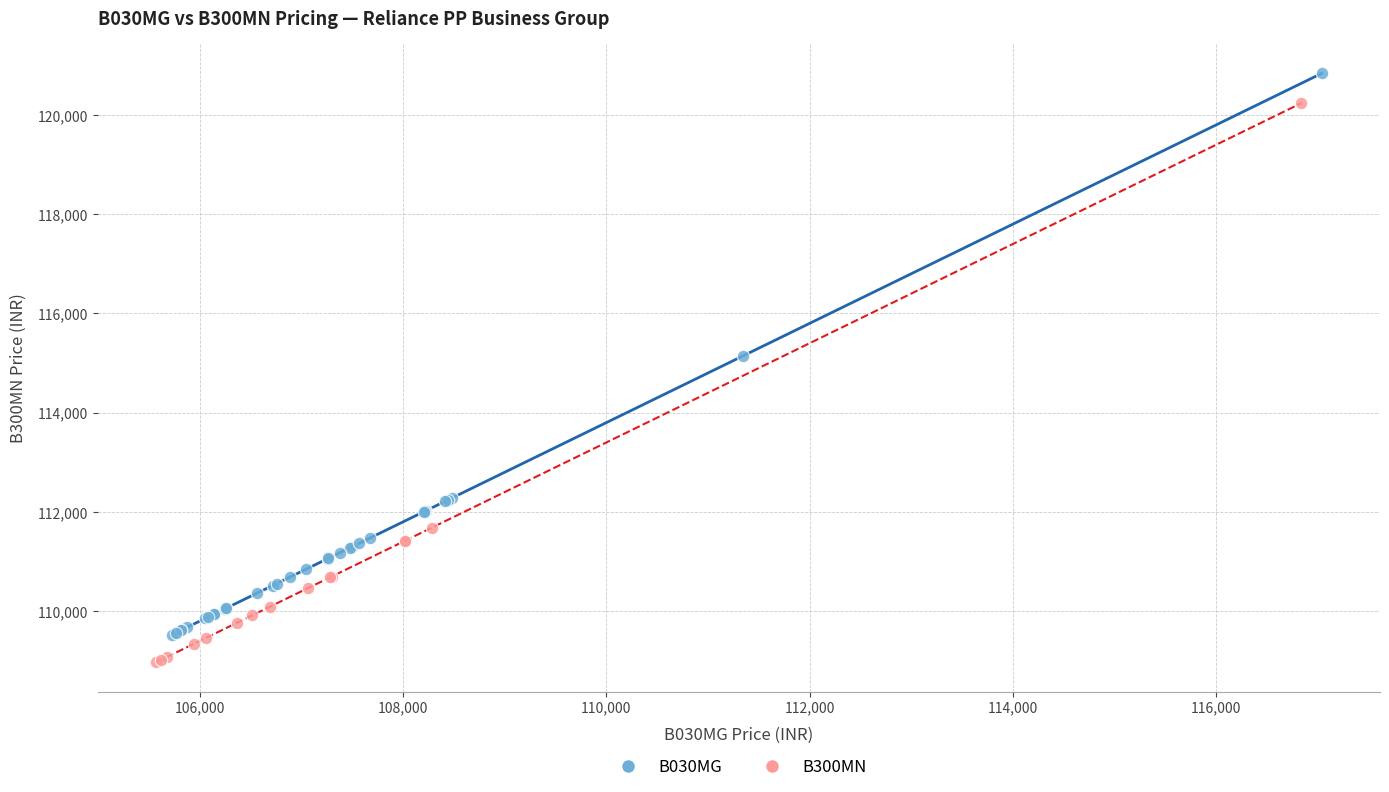

Which series has the largest Y range (max minus min)?

B030MG